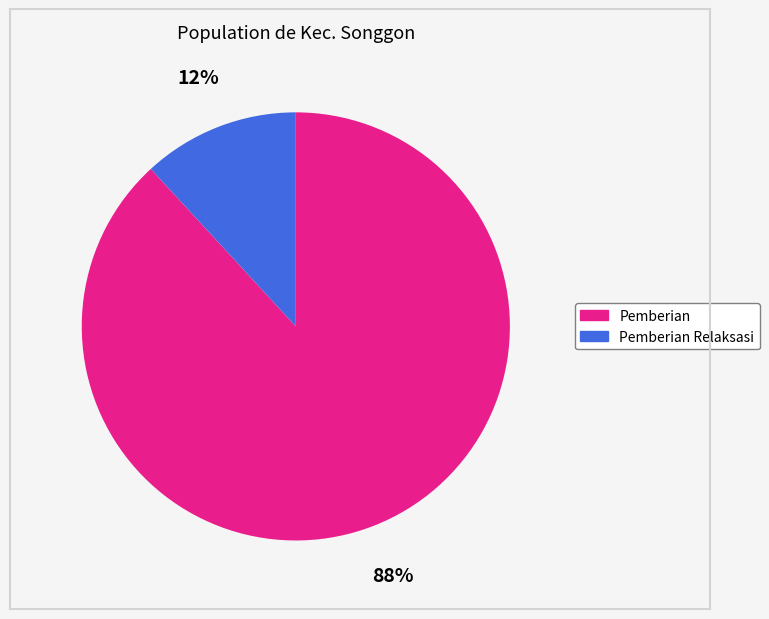

To the nearest percent, what is the difference between the largest and smallest slice percentages?

76%